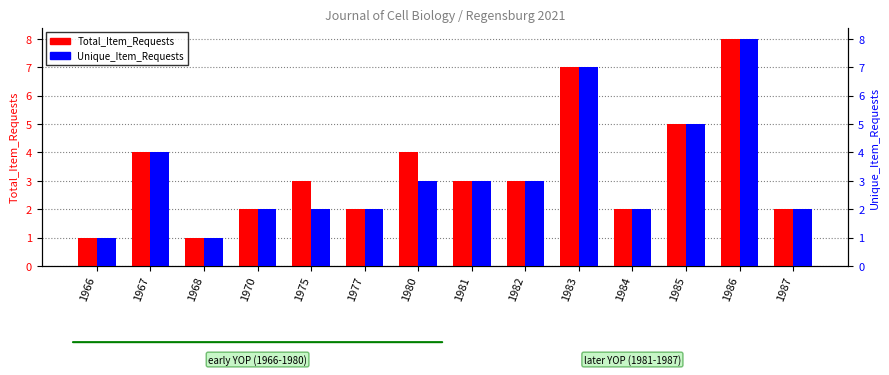

What are all the series names shown in the legend?

Total_Item_Requests, Unique_Item_Requests